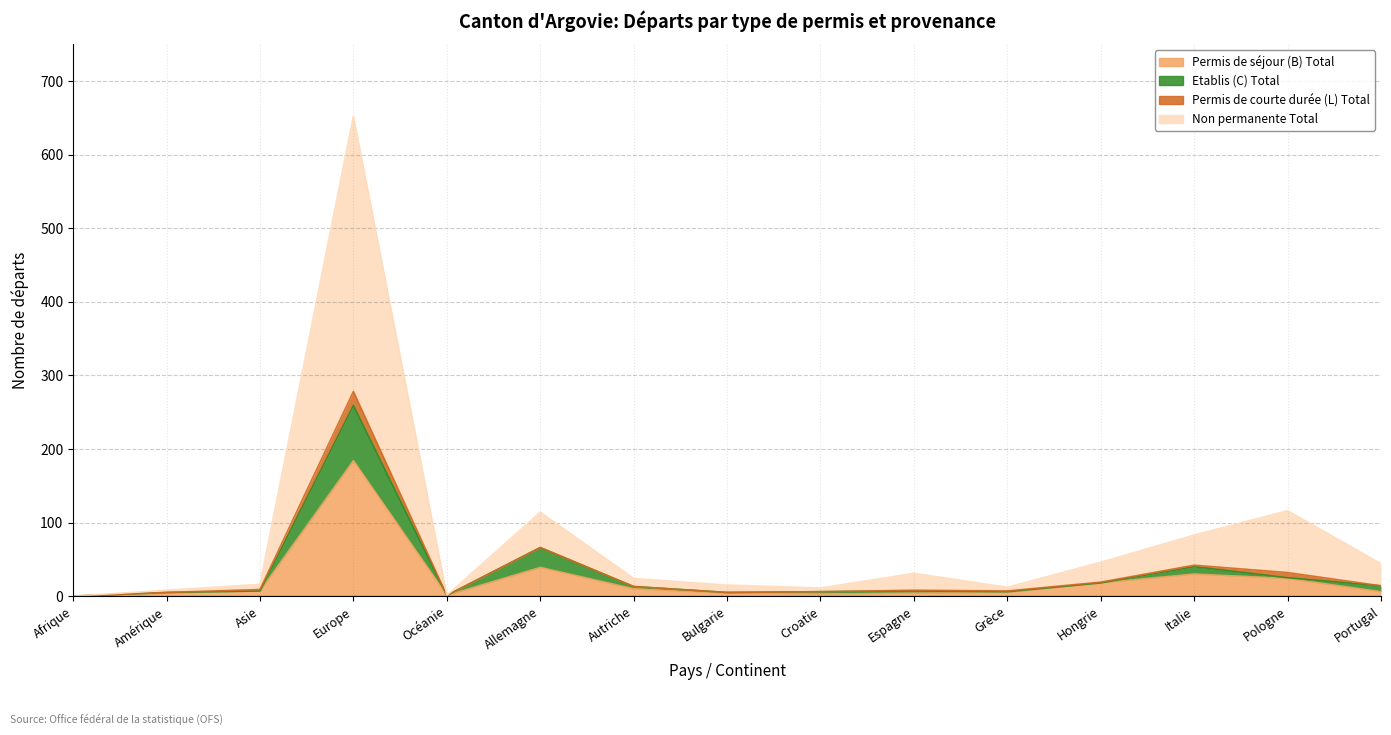

Where is Permis de séjour (B) Total nearest to the value 92?

Allemagne